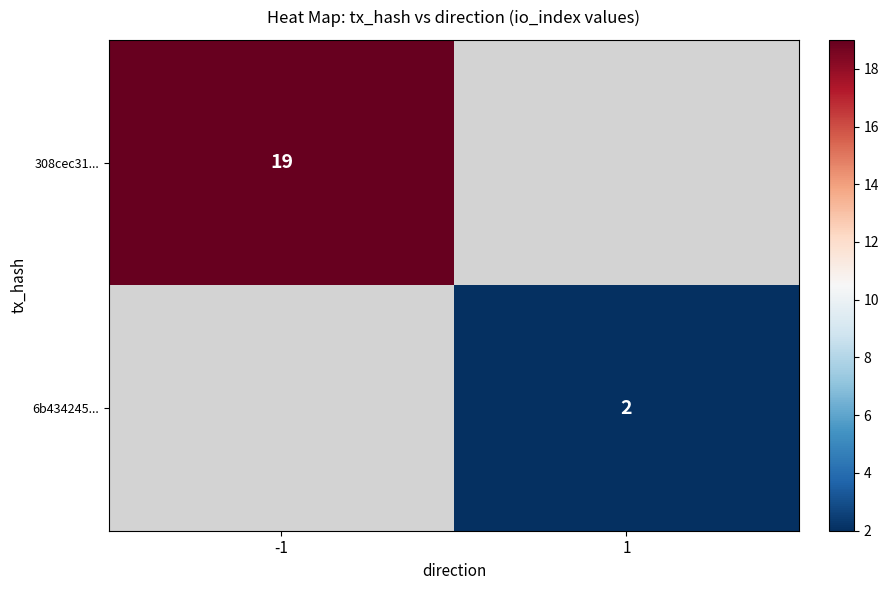

The 308cec31... series shows 19 at -1. True or false?

True